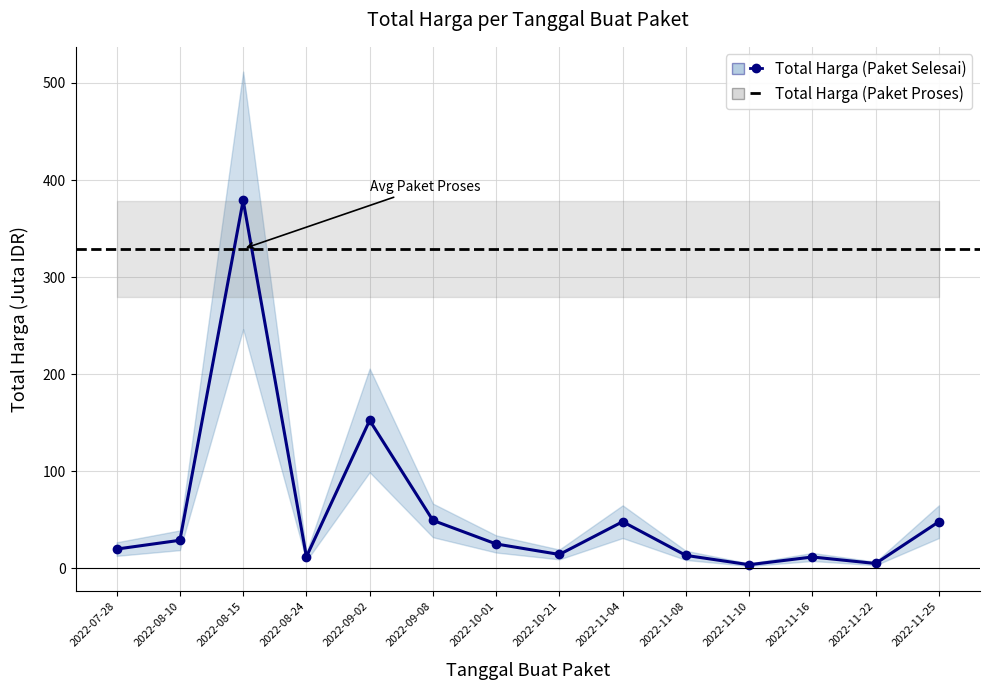

What is the label of the 13th point from the right?

2022-08-10